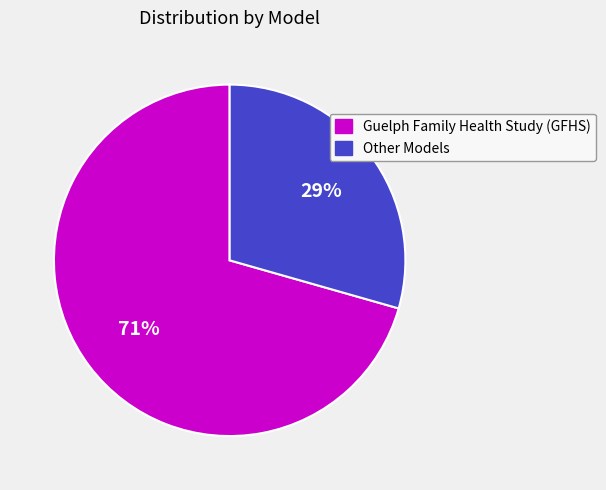

How many segments does this pie chart have?

2